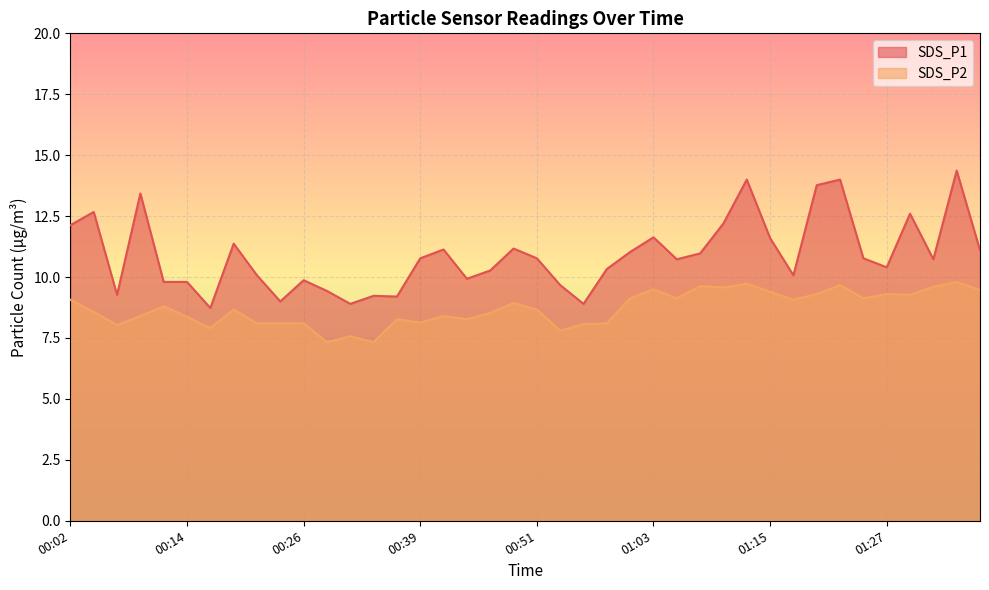

Which series changed the most between 00:21 and 01:25?

SDS_P2